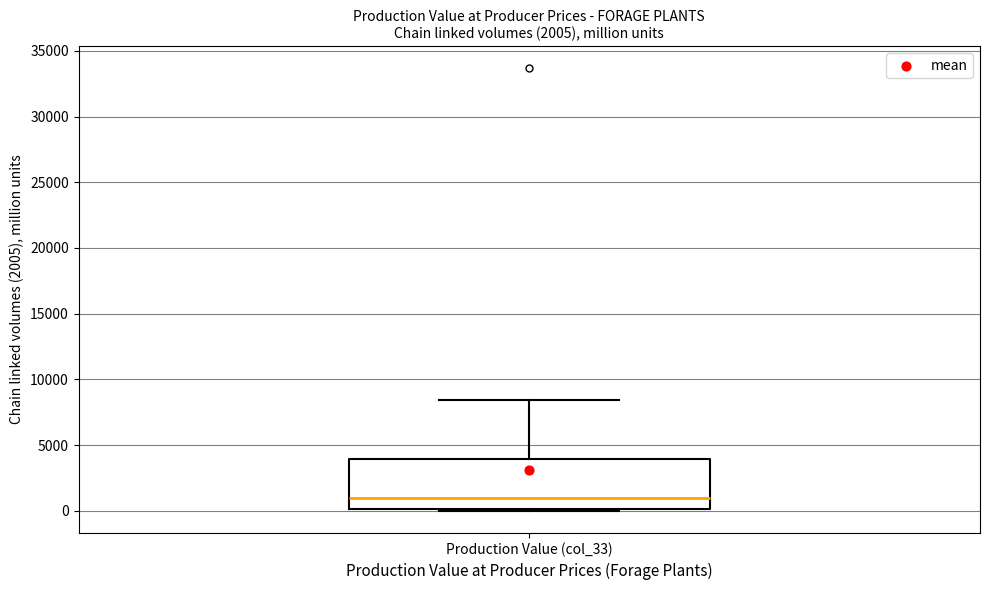

Transcribe this box plot: give where the median line is, the range the box spans, and where the two whiskers end, as read against the y-axis. The values are not printed on the chart, so give them approximately, as read against the axis.

median 1000, box 0 to 4000, whiskers 0 (just below the box's lower edge) to 8500